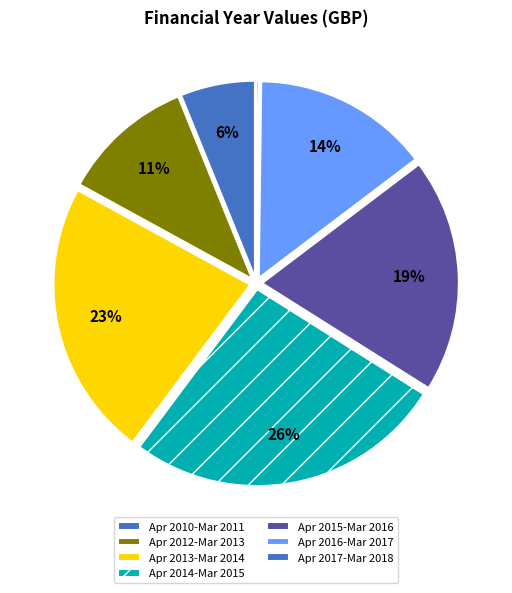

Is there a majority slice in this chart?

No